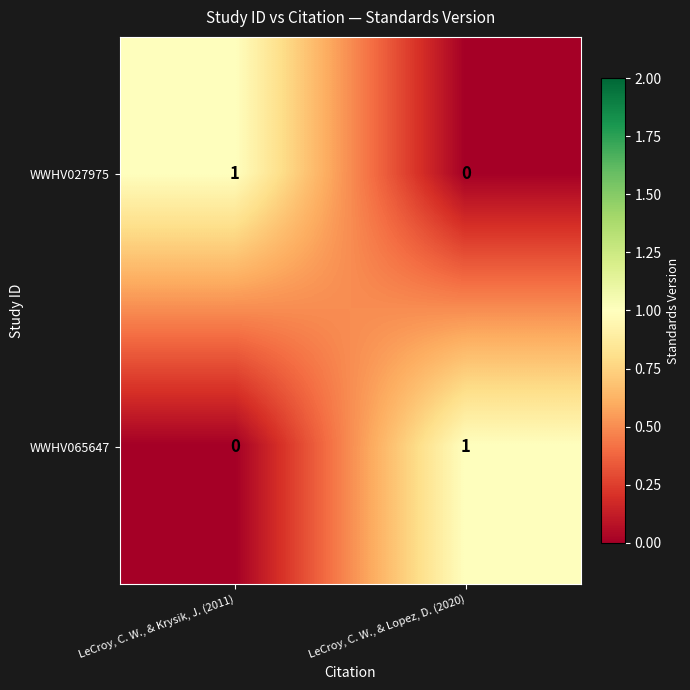

Rank the categories by WWHV065647 value from highest to lowest.

LeCroy, C. W., & Lopez, D. (2020), LeCroy, C. W., & Krysik, J. (2011)